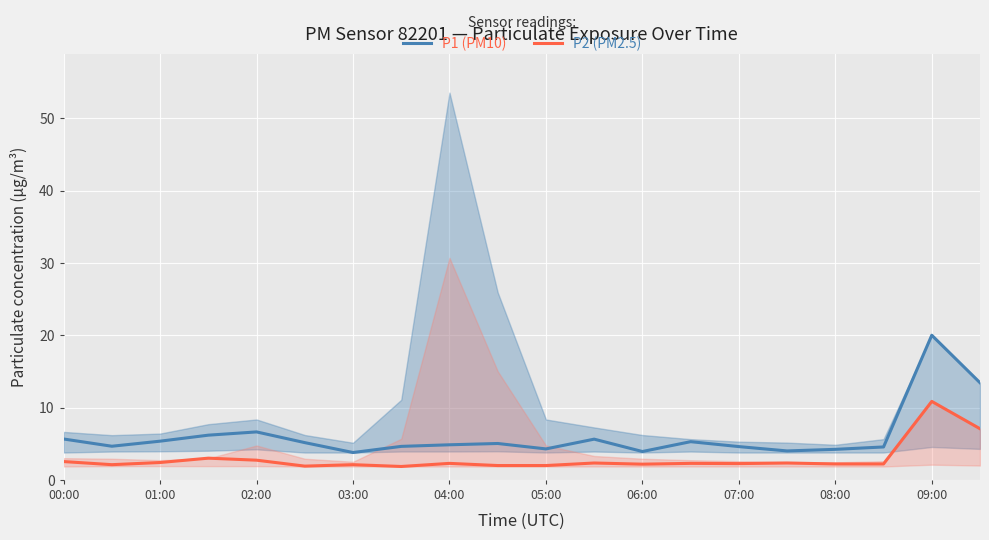

True or false: P1 (PM10) has more than 0 points higher than both neighbors.

True